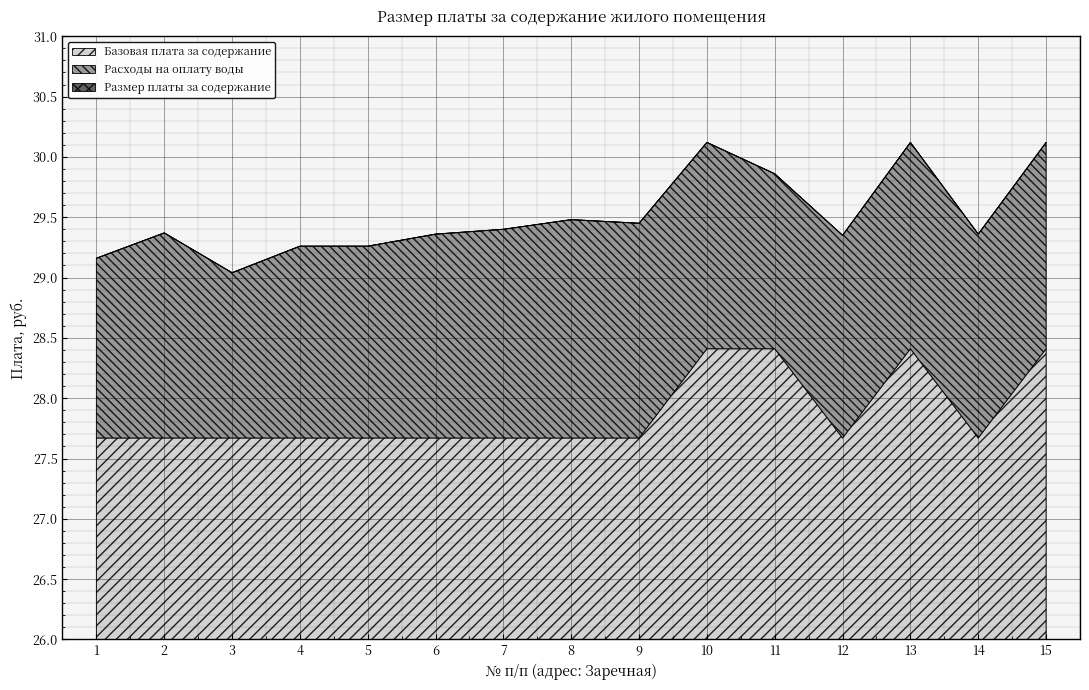

At which category does the chart reach its peak across all series?

10